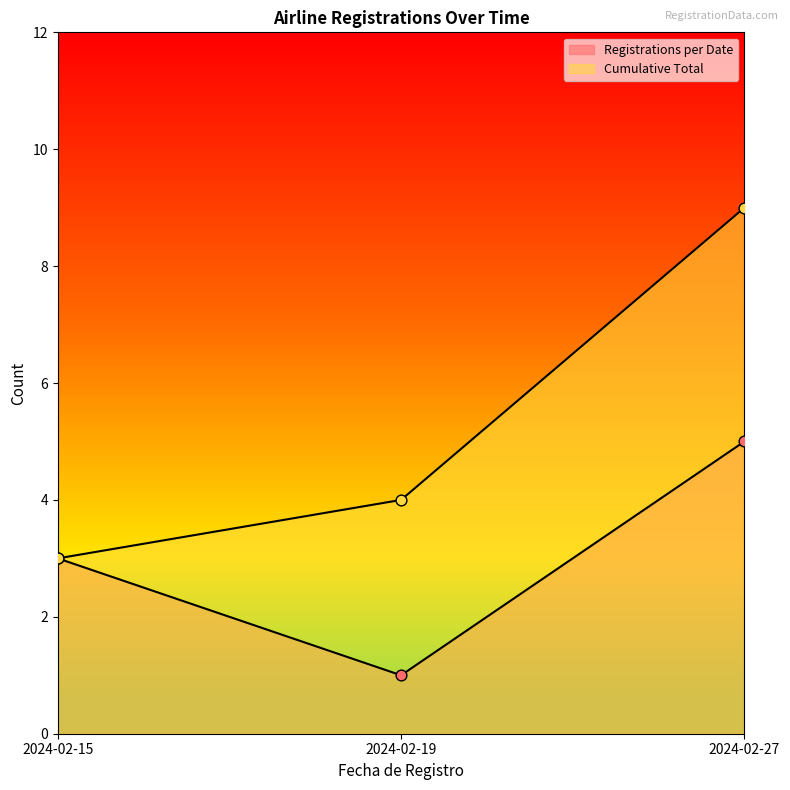

At how many categories does at least one series exceed 8?

1